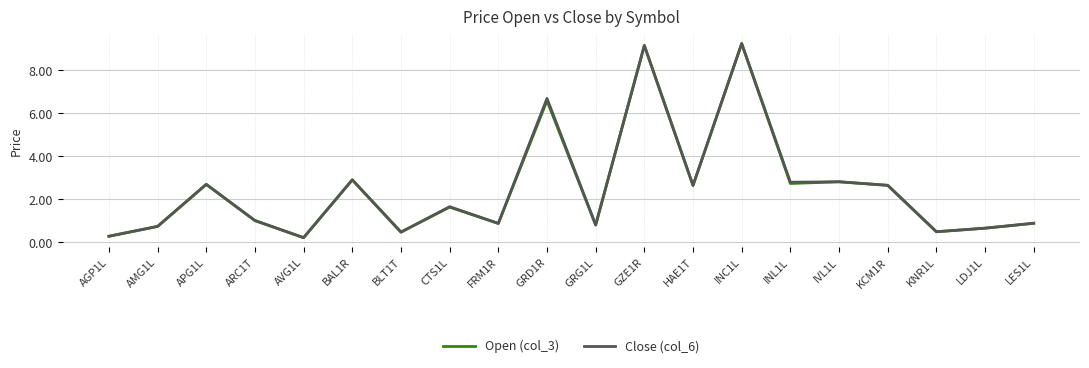

What is the difference between the maximum and second lowest values in the Close (col_6) series?

9.0